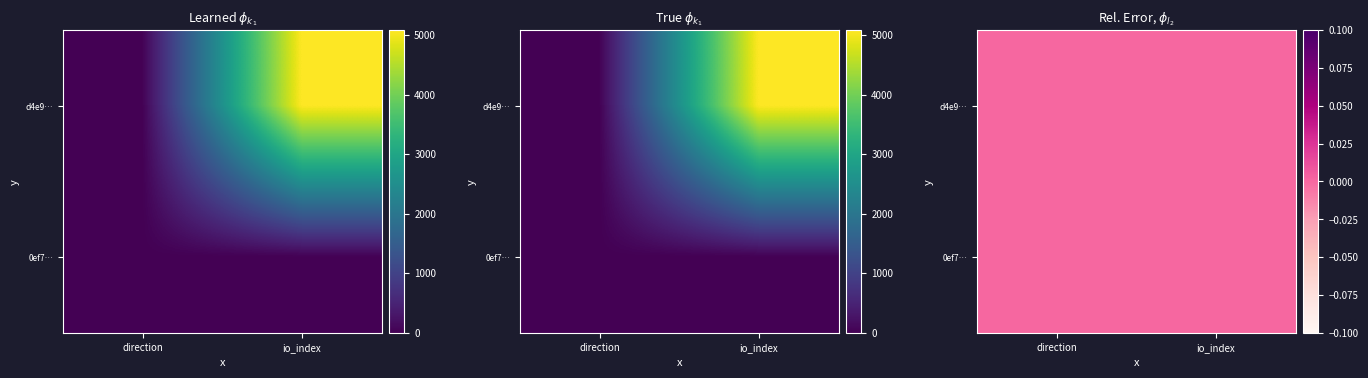

The value of 0ef73fa7386b1c6a97d0414caa2c6fb195cf1d5 at 1 is 1. True or false?

False